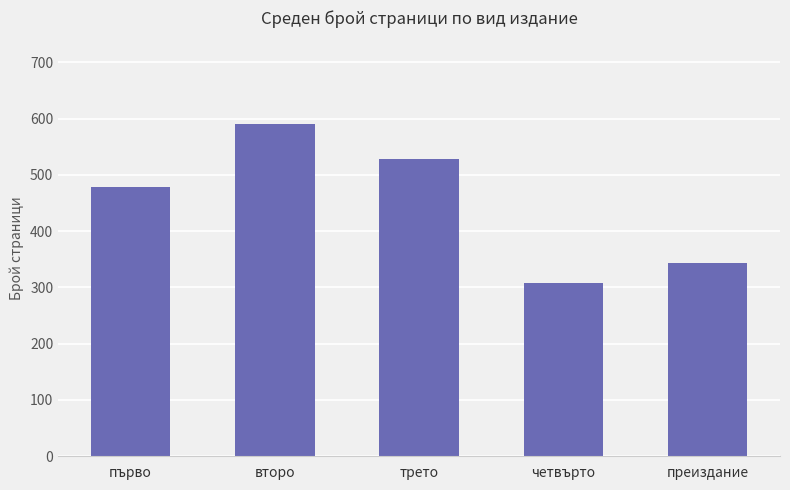

The chart shows a value of 786 at трето. True or false?

False